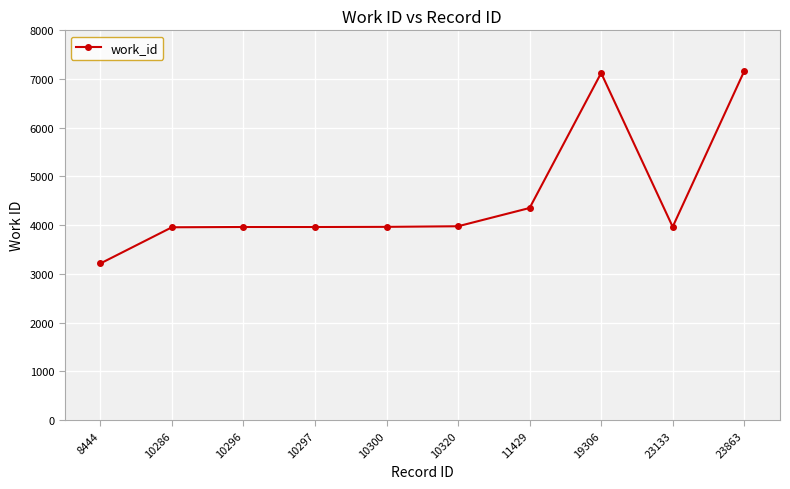

What is the value of the 2nd point from the left?

3957